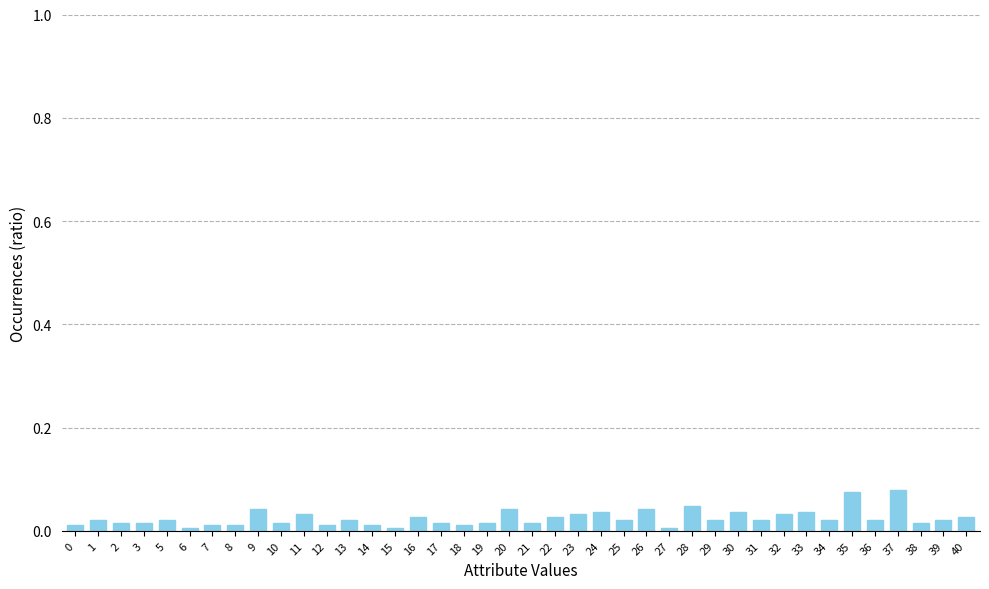

The value at 6 is 0.0. True or false?

True